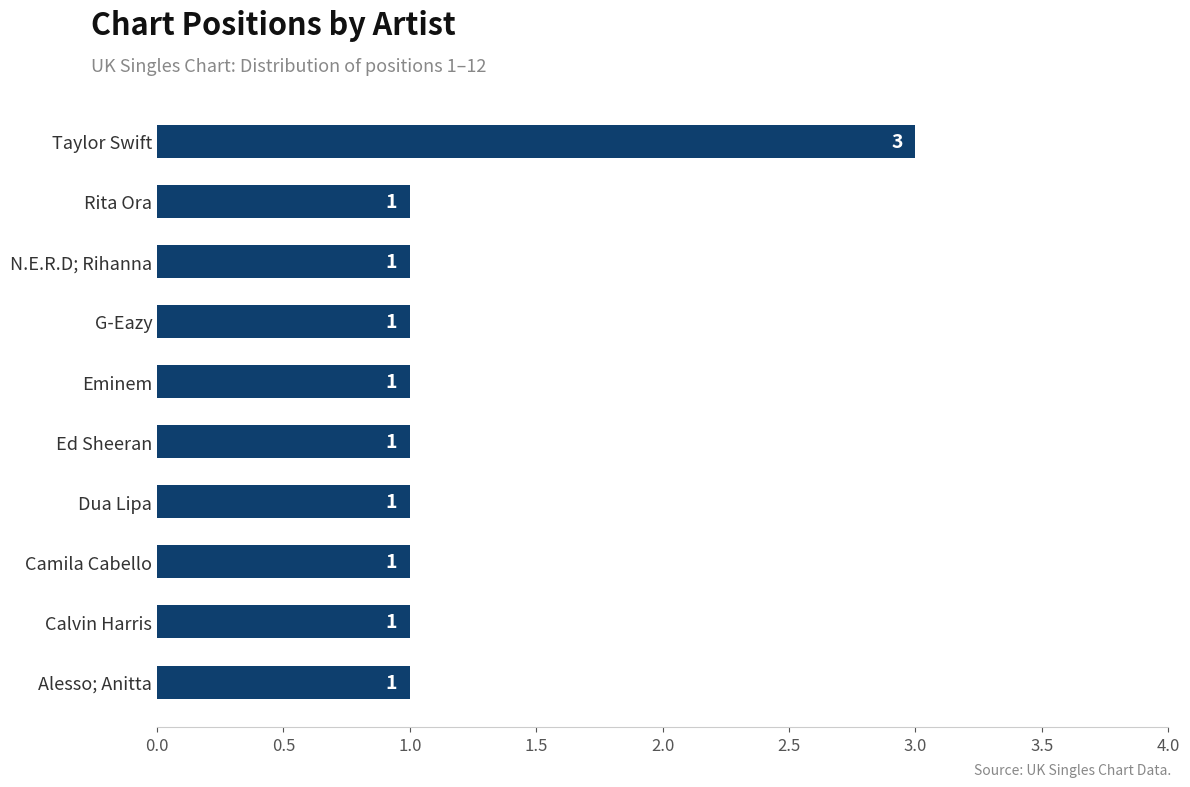

What position from the bottom is Eminem?

6